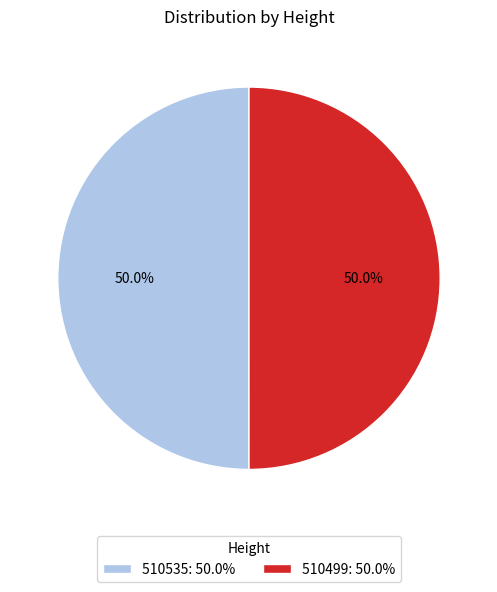

What is the ratio of the value at 510535: 50.0% to the value at 510499: 50.0%?

1.0